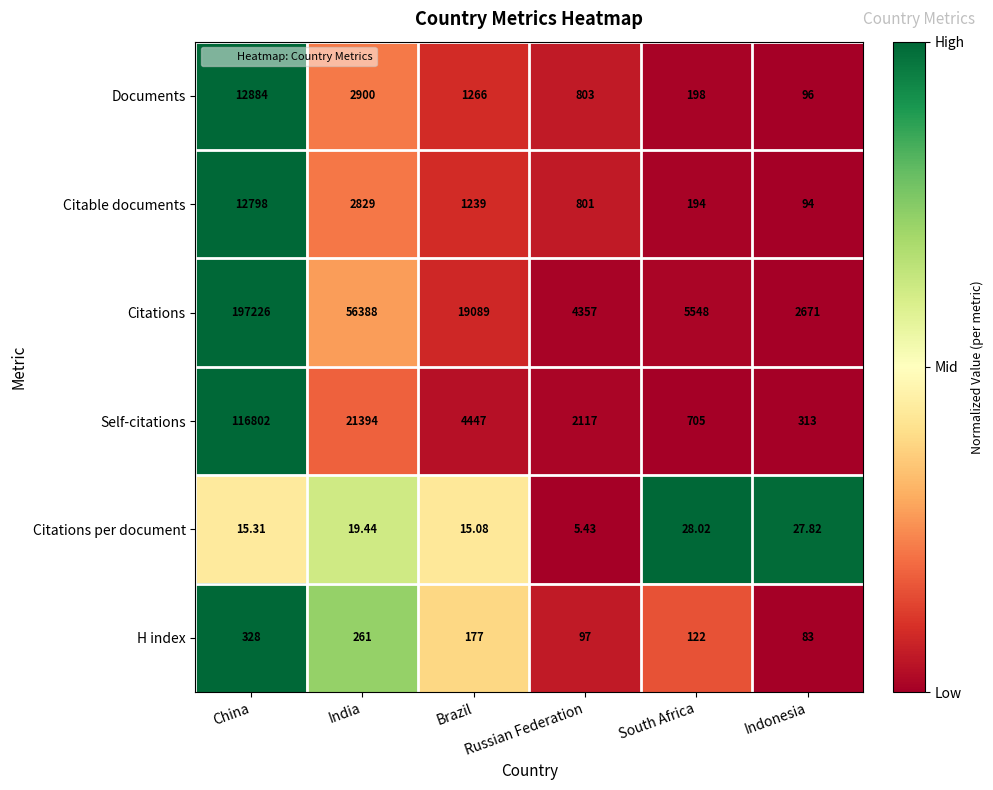

How many series are shown in this chart?

6